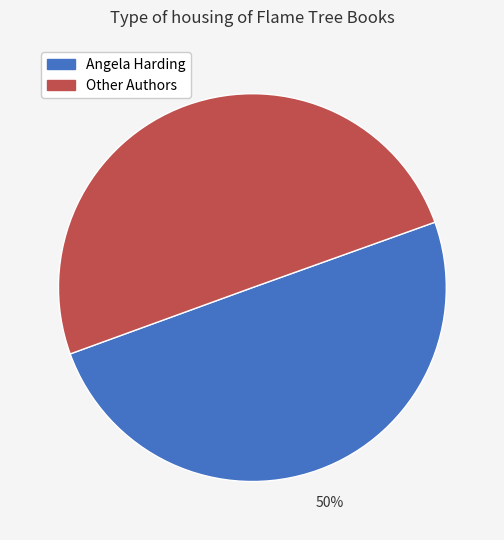

To the nearest percent, what is the average slice percentage?

50%